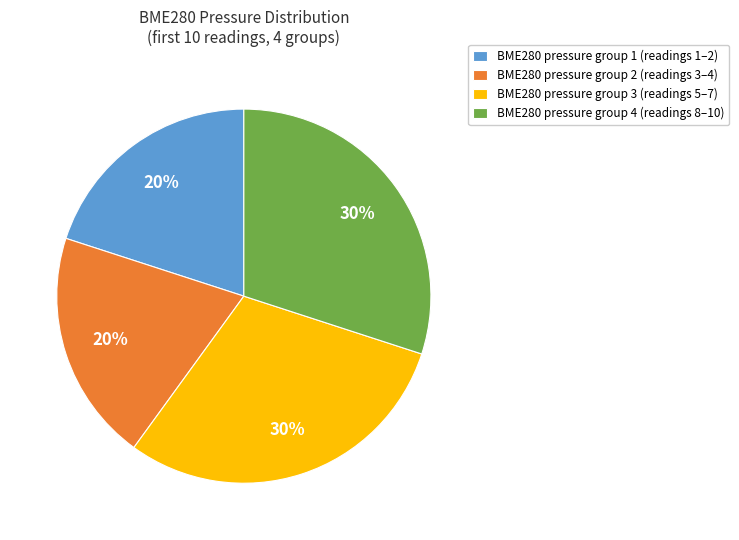

To the nearest percent, what percentage of the pie is BME280 pressure group 2 (readings 3–4)?

20%